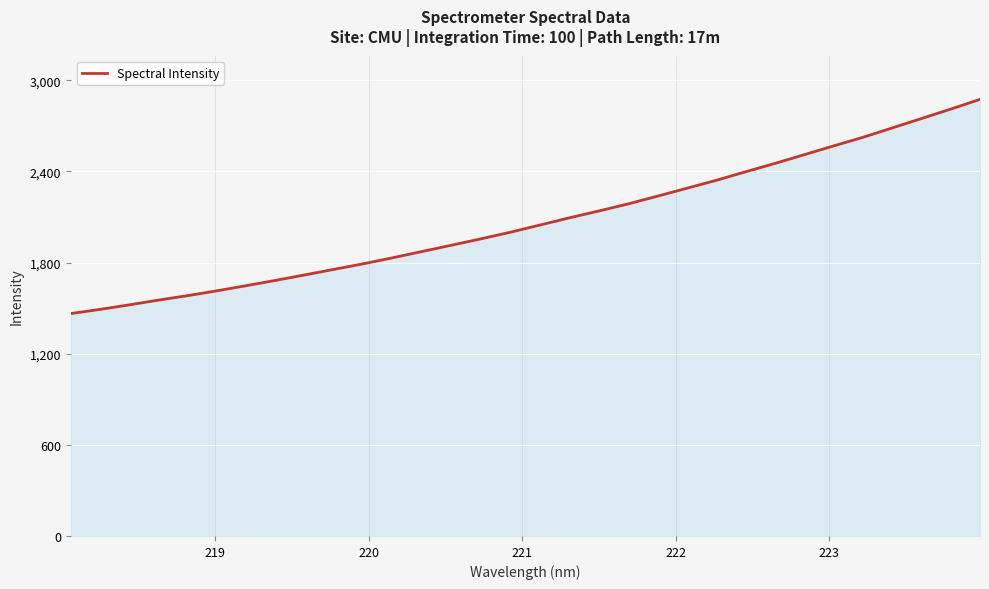

What is the smallest value displayed?

1464.2